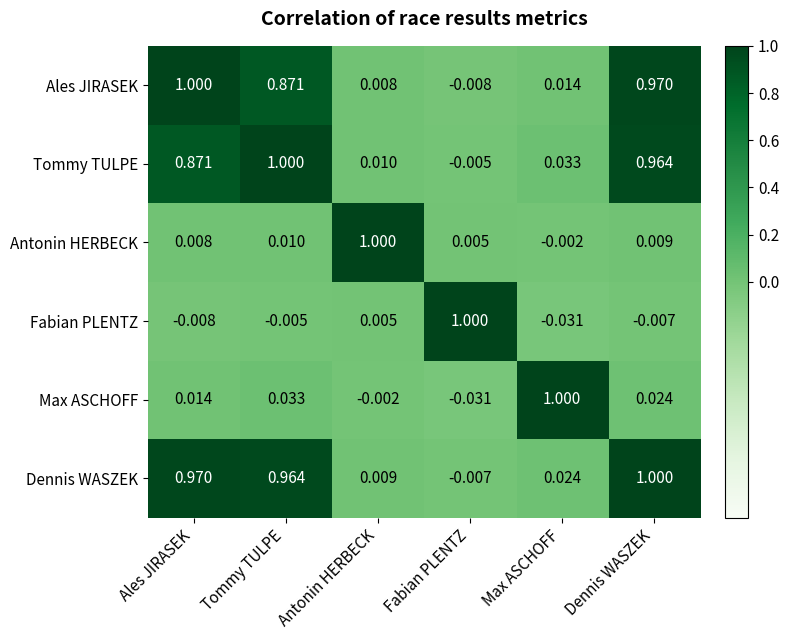

Where is Max ASCHOFF nearest to the value 0?

Antonin HERBECK